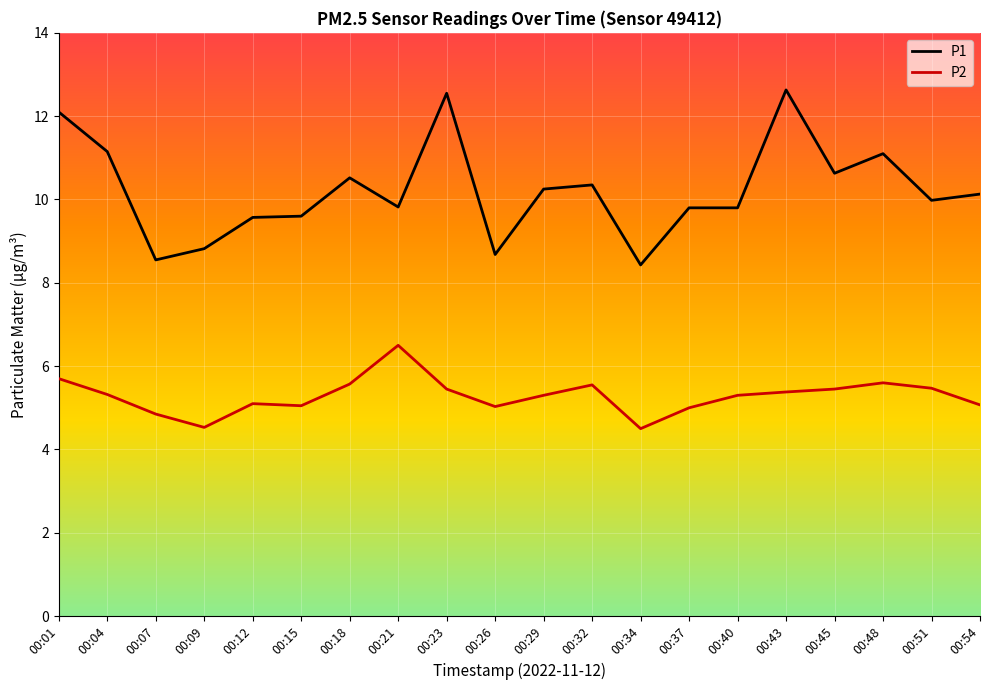

Rank the series by their average value, from lowest to highest.

P2, P1